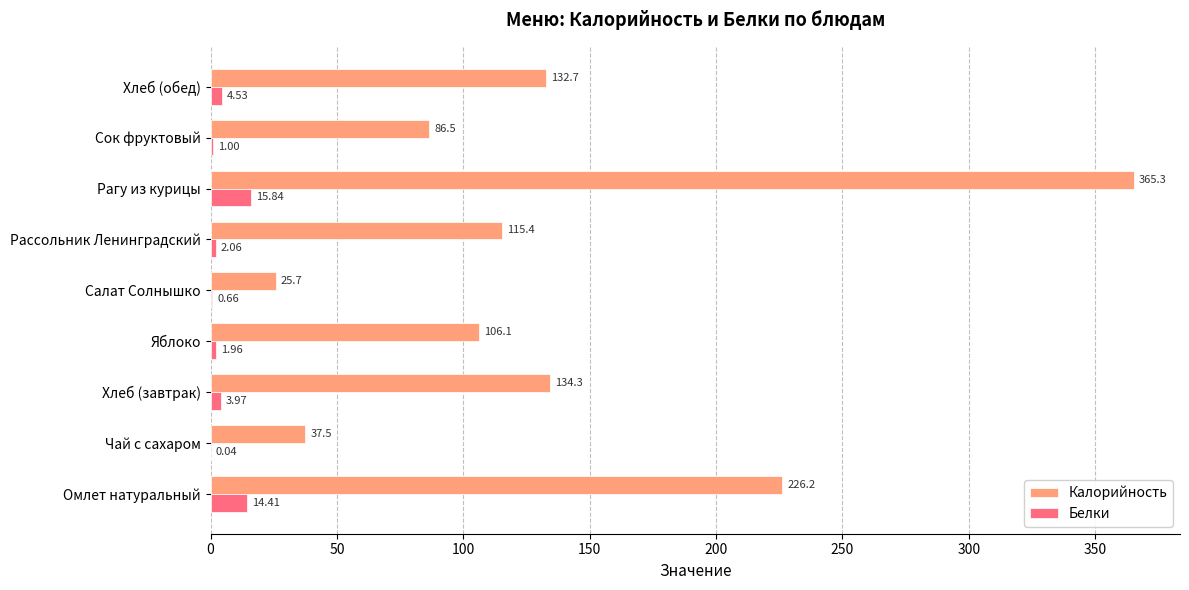

Which series changed the most between Яблоко and Салат Солнышко?

Калорийность